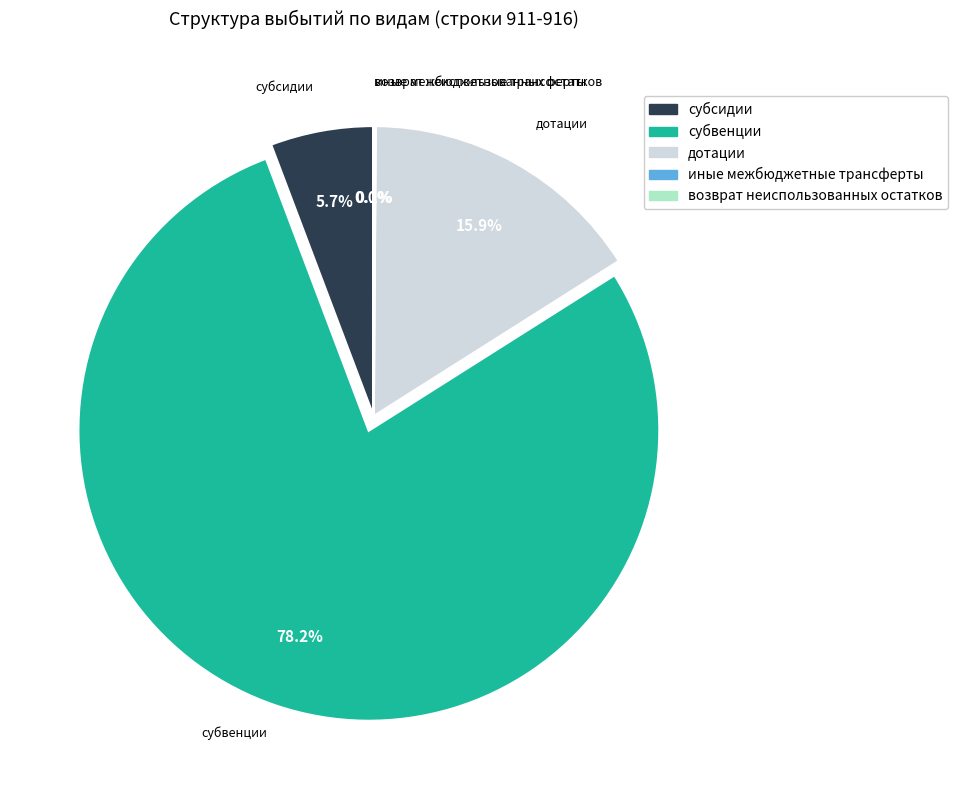

Which slice is the largest?

субвенции